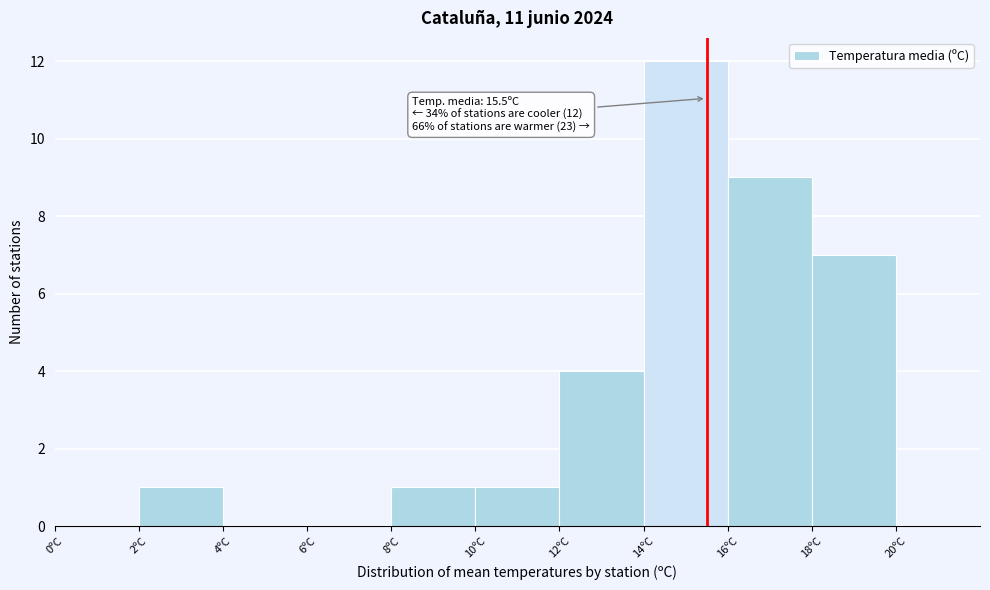

Which range on the x-axis has the tallest bar?

14 to 16